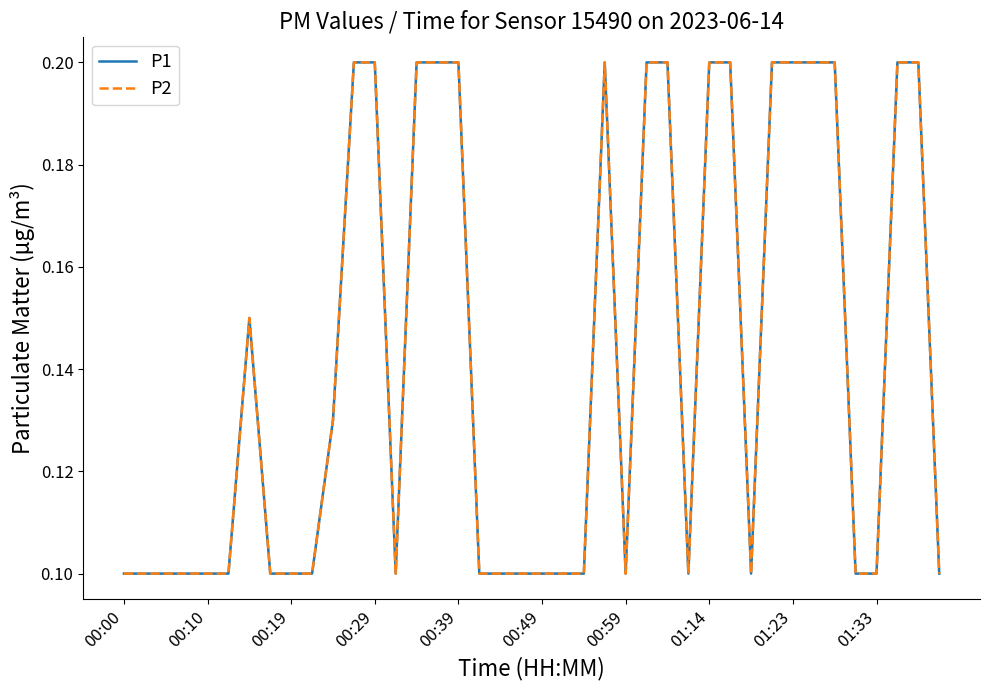

Does the chart have visible grid lines?

No